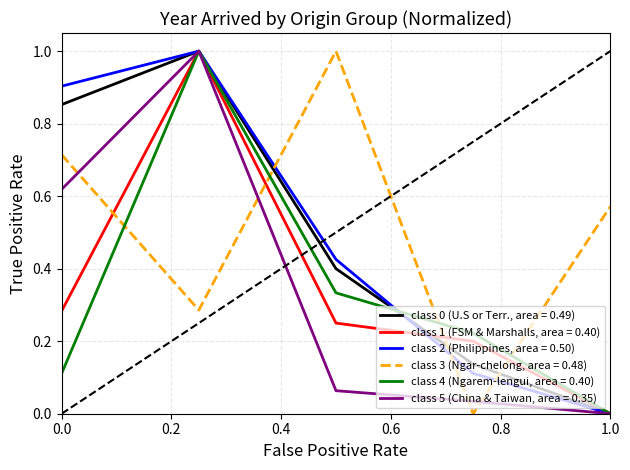

How many distinct data groups are displayed?

6